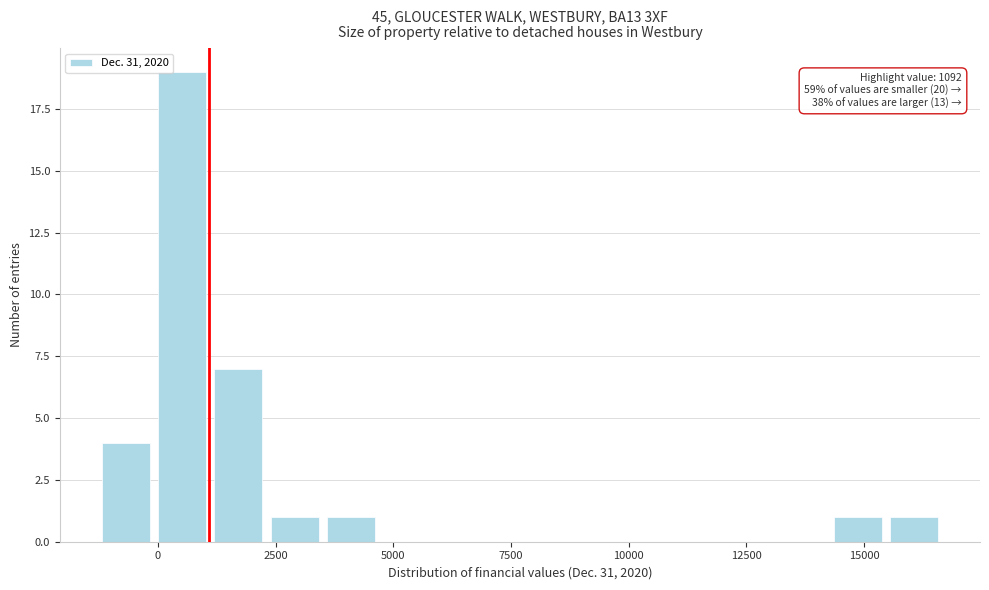

Read against the x-axis, roughly where is the centre of the tallest bar?

500